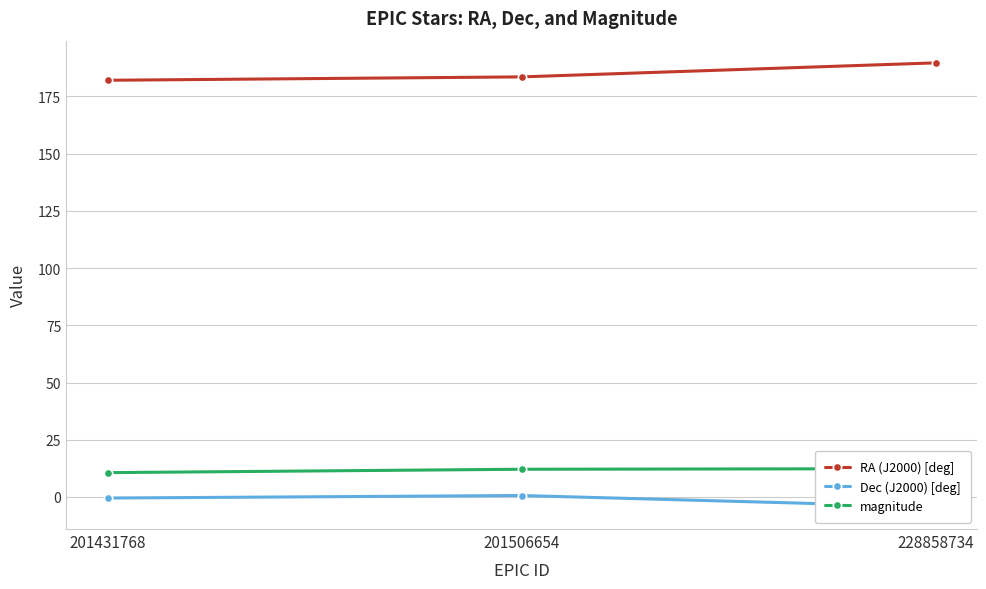

What are all the series names shown in the legend?

RA (J2000) [deg], Dec (J2000) [deg], magnitude